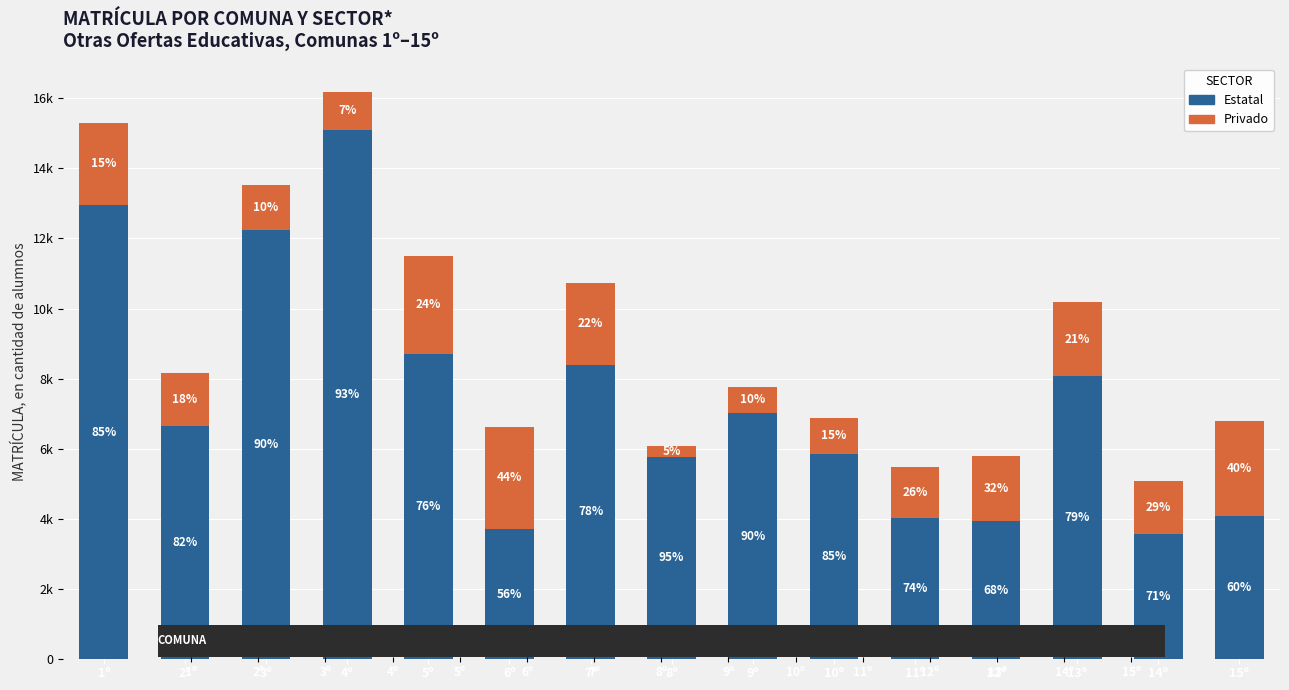

Does the chart contain stacked bars?

Yes